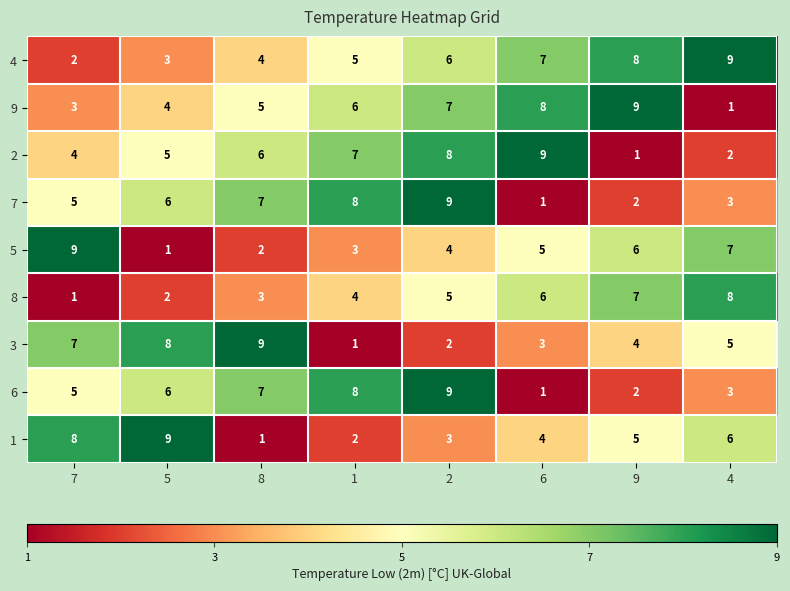

Count the number of categories in the chart.

8